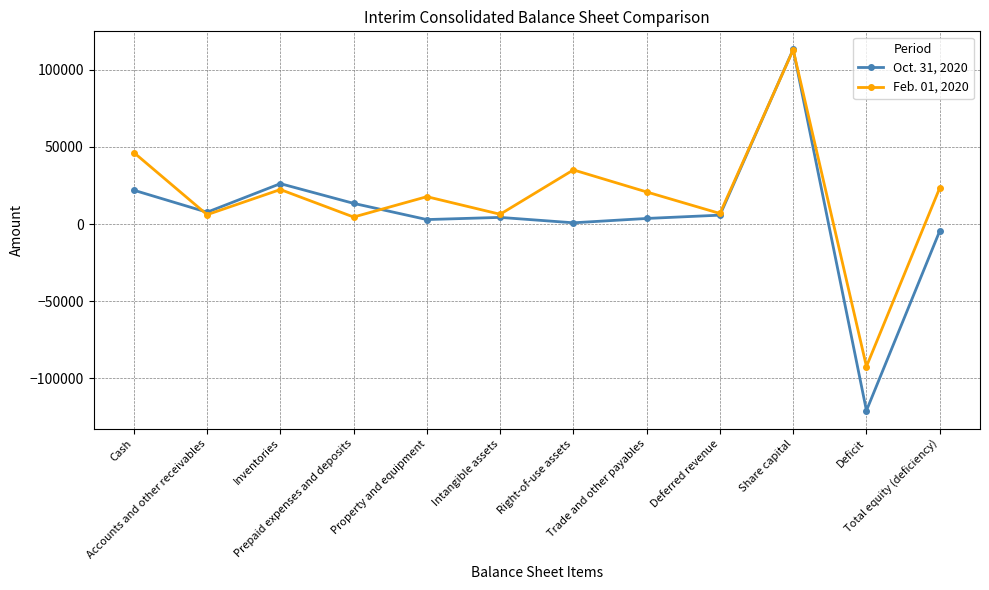

The Feb. 01, 2020 series shows 20794 at Trade and other payables. True or false?

True